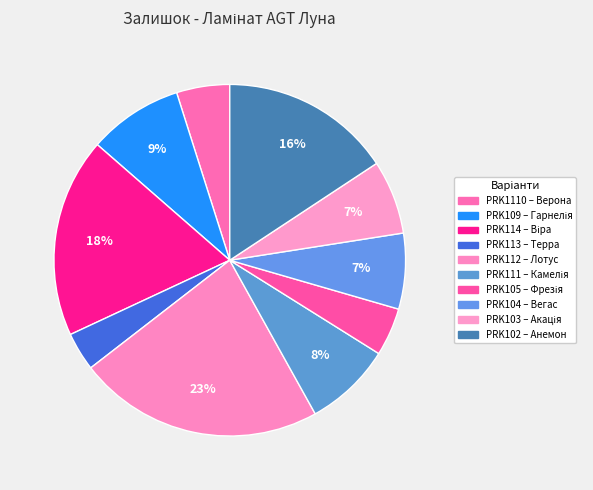

True or false: PRK104 – Вегас accounts for 1% of the total.

False